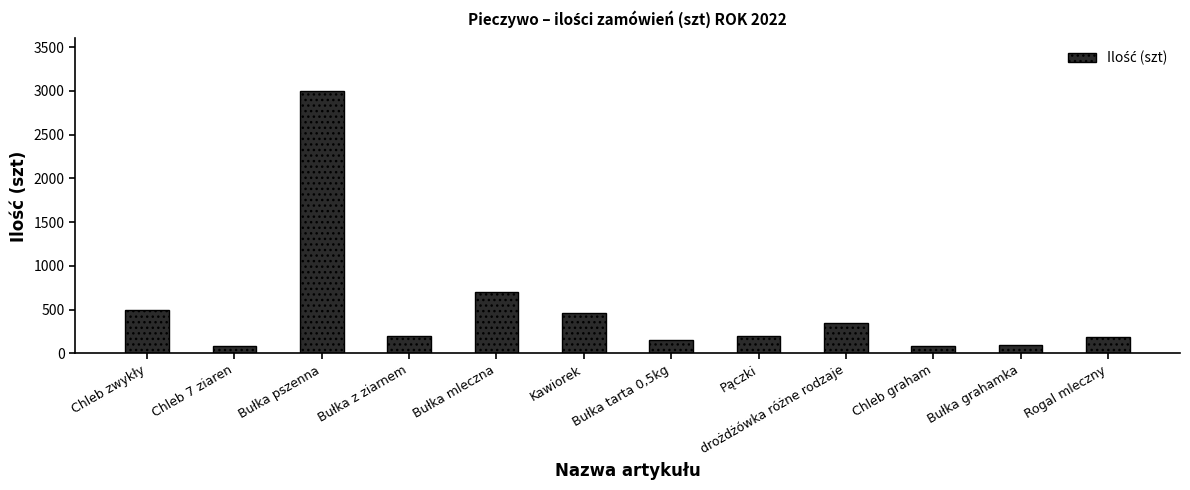

What is the label of the 4th bar from the left?

Bułka z ziarnem